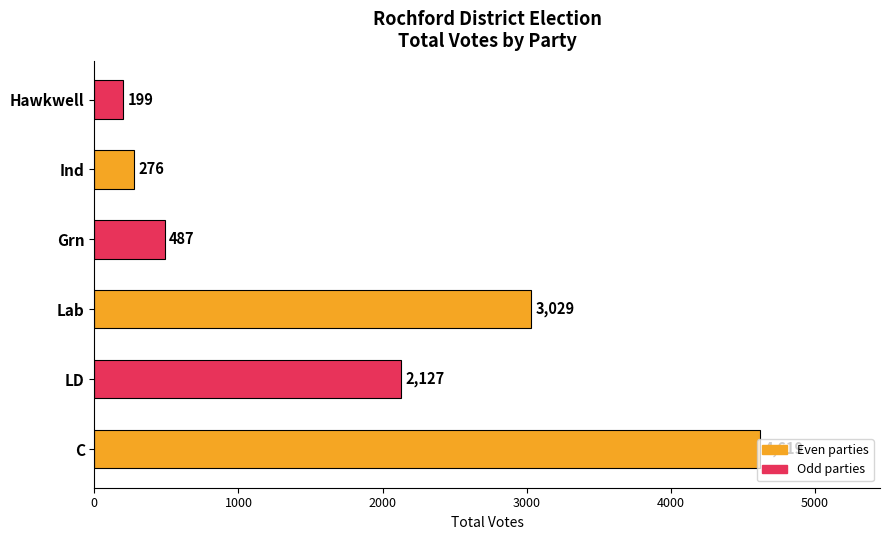

List the labels in order of value, smallest first.

Hawkwell, Ind, Grn, LD, Lab, C